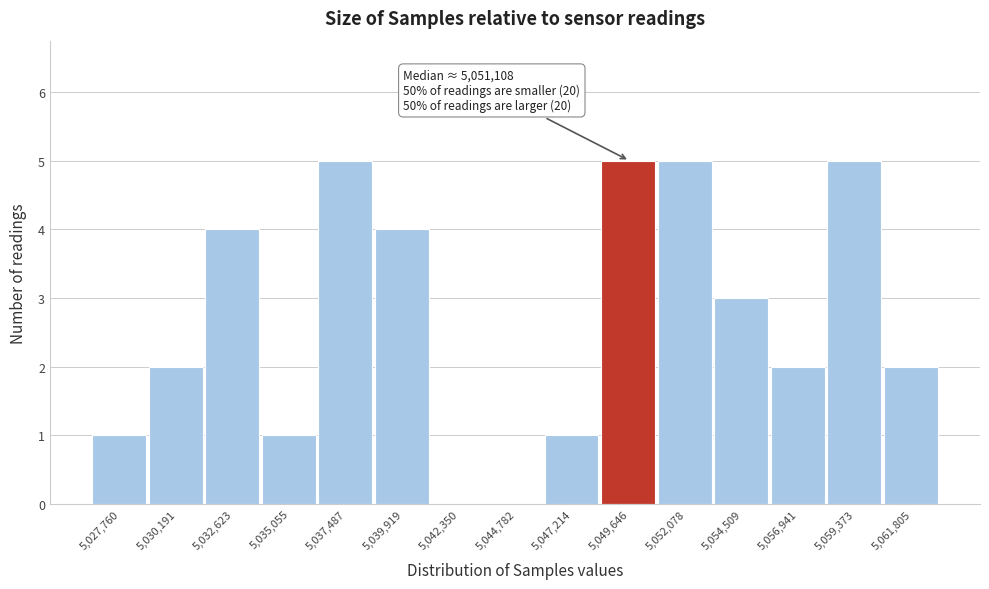

Reading left to right, transcribe all the data shown in this chart.

5,027,760=1	5,030,191=2	5,032,623=4	5,035,055=1	5,037,487=5	5,039,919=4	5,042,350=0	5,044,782=0	5,047,214=1	5,049,646=5	5,052,078=5	5,054,509=3	5,056,941=2	5,059,373=5	5,061,805=2